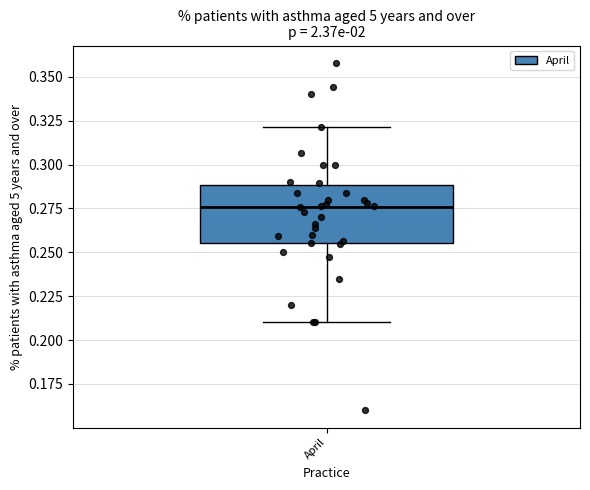

Read this box plot against the y-axis: the position of the median line, the range covered by the box, and the ends of both whiskers. The values are not printed on the chart, so give them approximately, as read against the axis.

median 0.275, box 0.255 to 0.290, whiskers 0.210 to 0.320